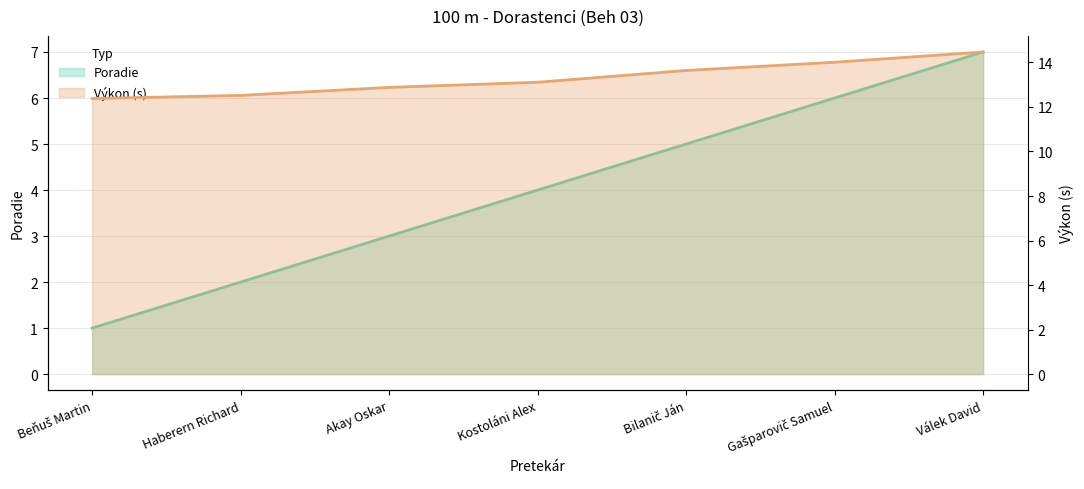

At how many categories does at least one series exceed 6?

7